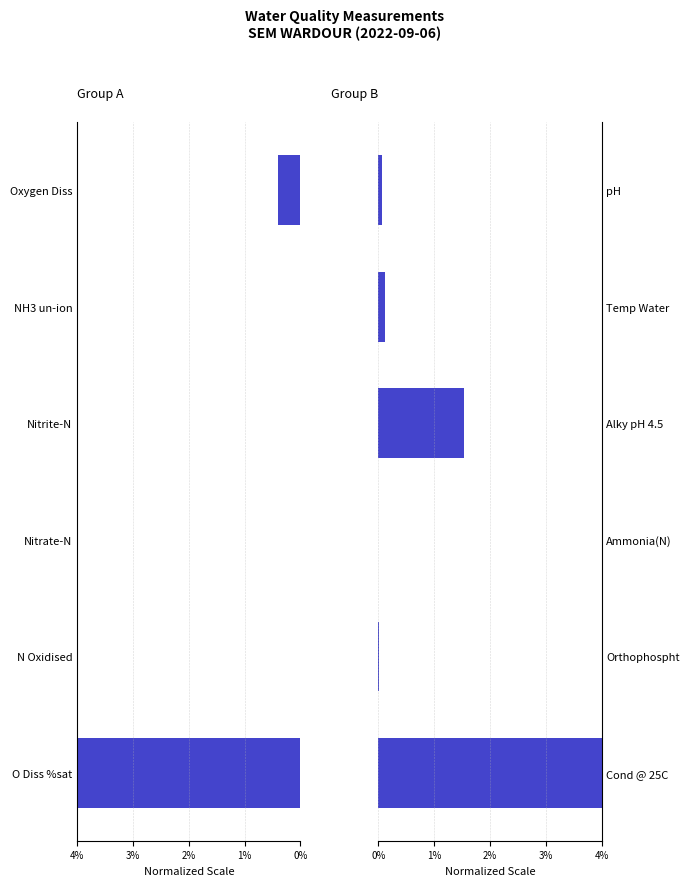

What position from the left is 3%?

4